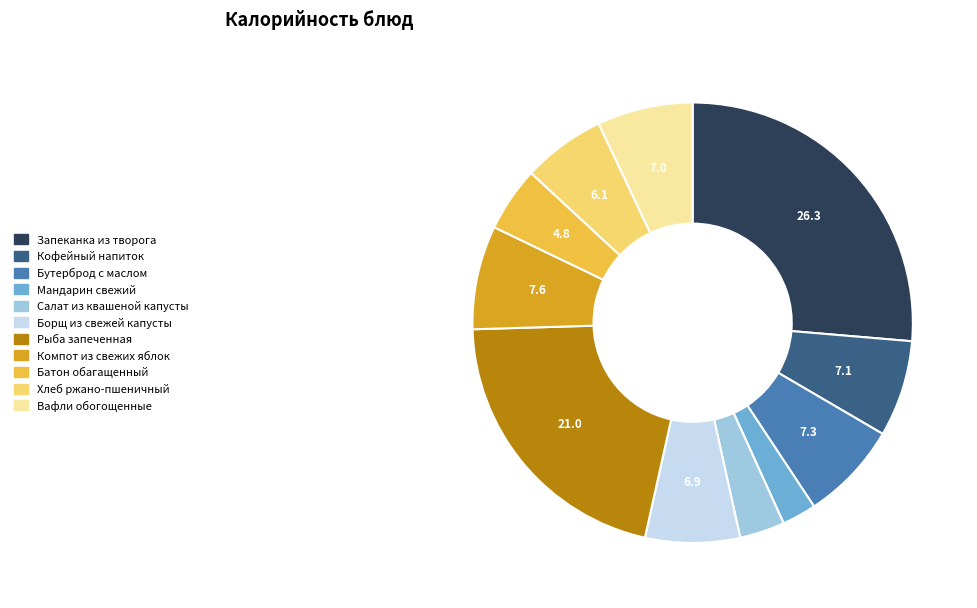

True or false: Мандарин свежий accounts for 3% of the total.

True